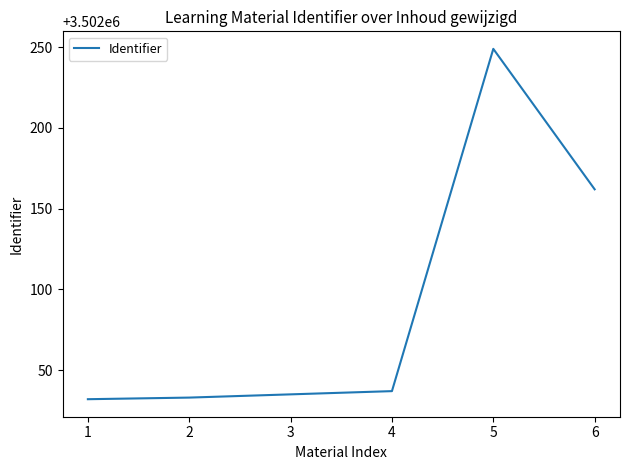

How many values are below 3502037?

3